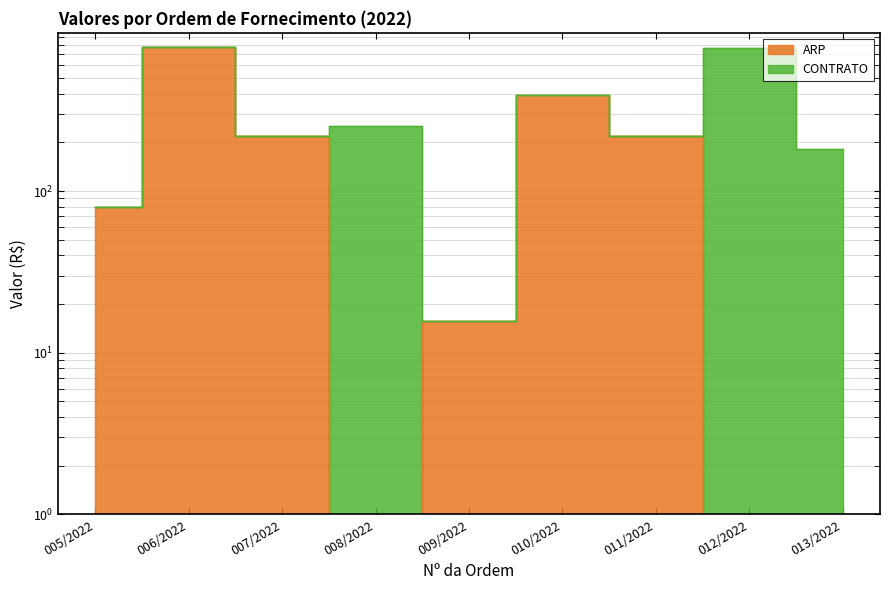

True or false: the data has more than 2 interior local peaks.

False